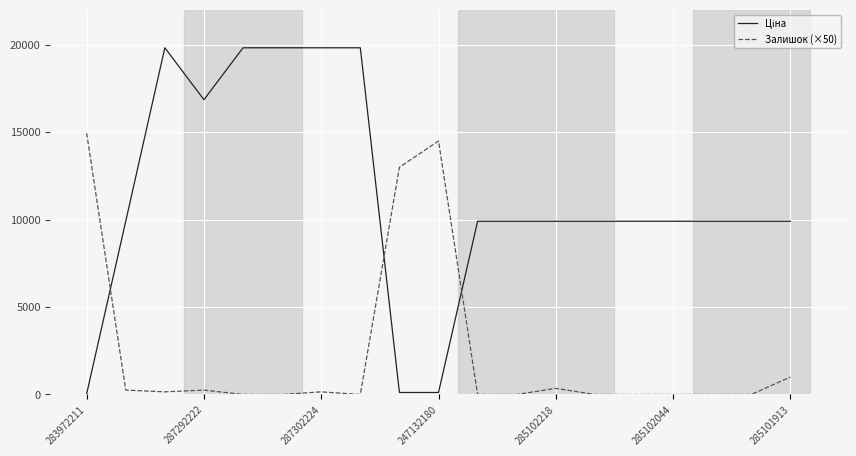

What is the difference between the maximum and minimum values in the Залишок (×50) series?

14950.0